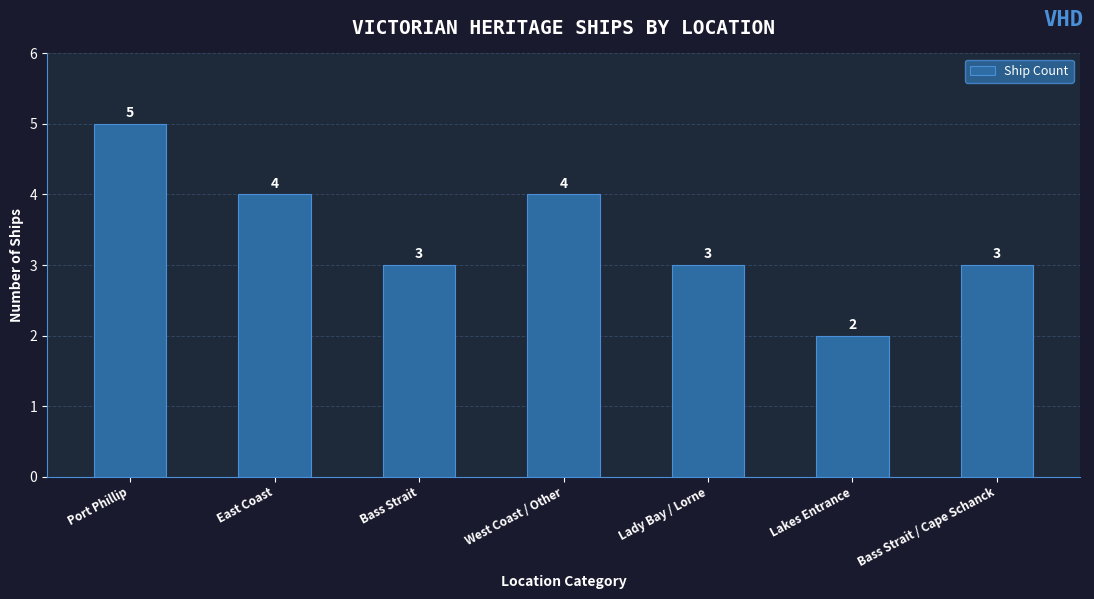

What is the greatest value displayed?

5